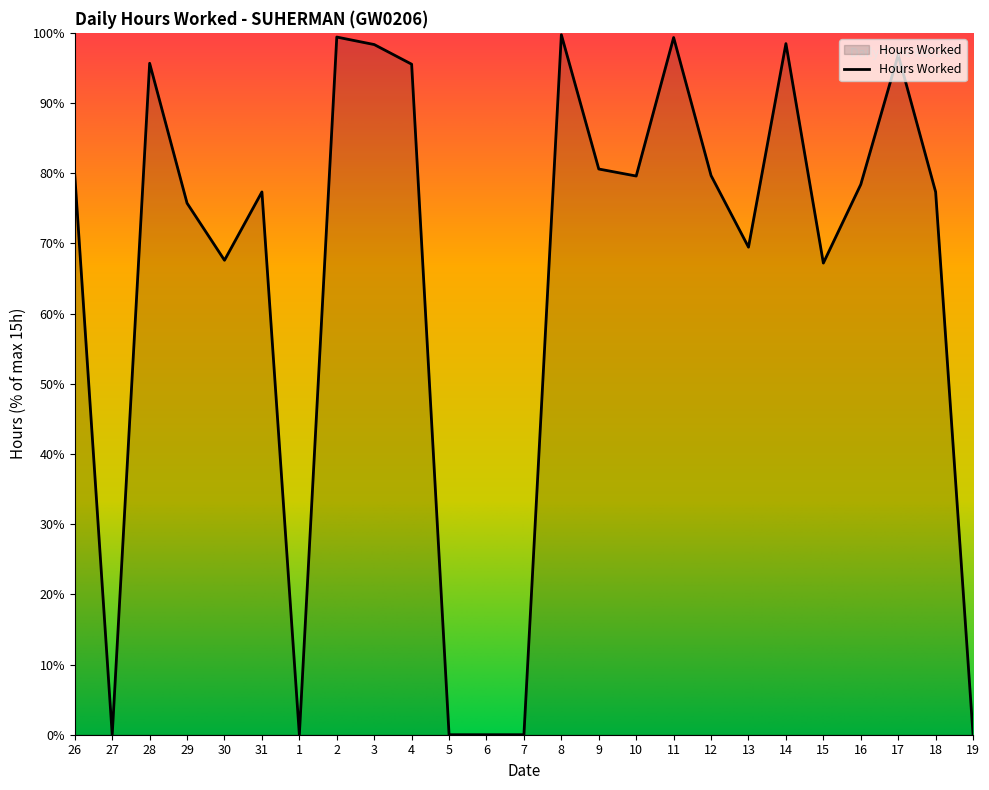

What is the change in value from 28 to 9?

-15.1